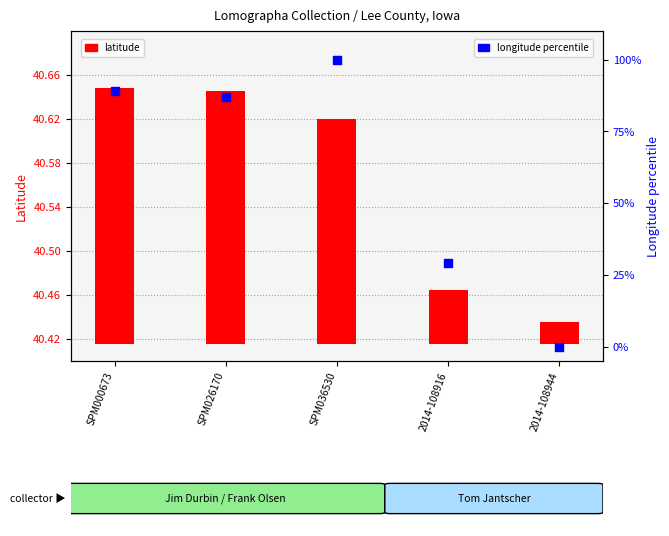

What is the total value across all series at 2014-108916?

29.3